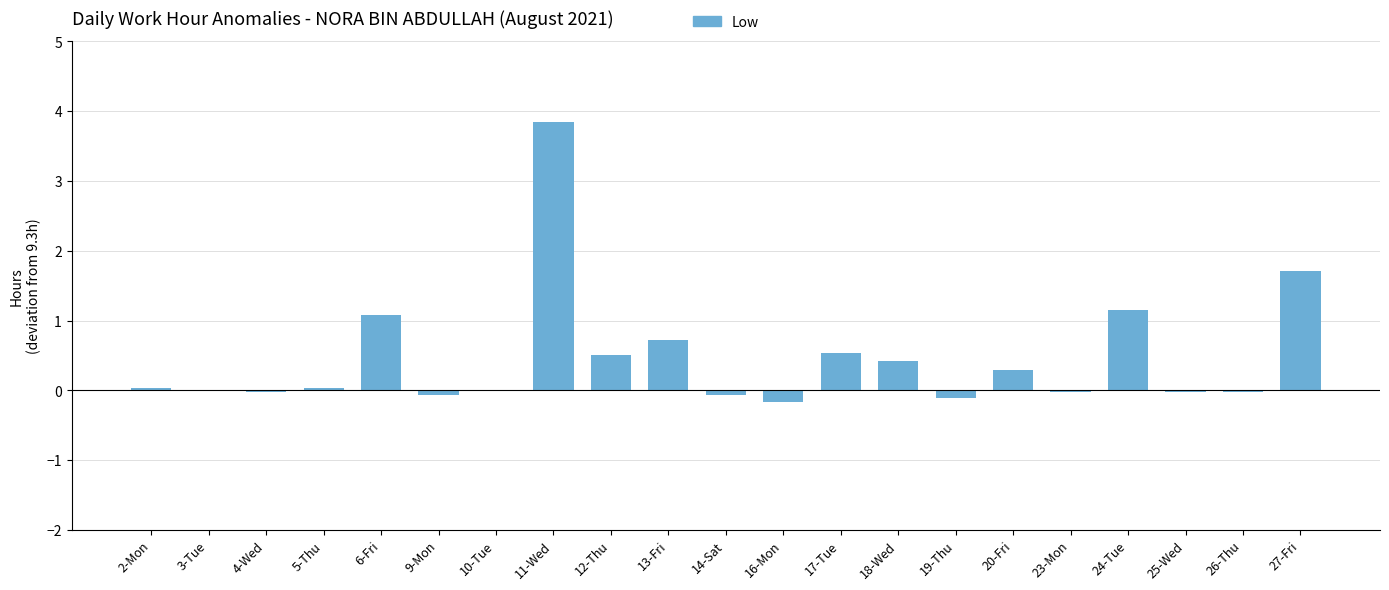

What is the average value?

0.5